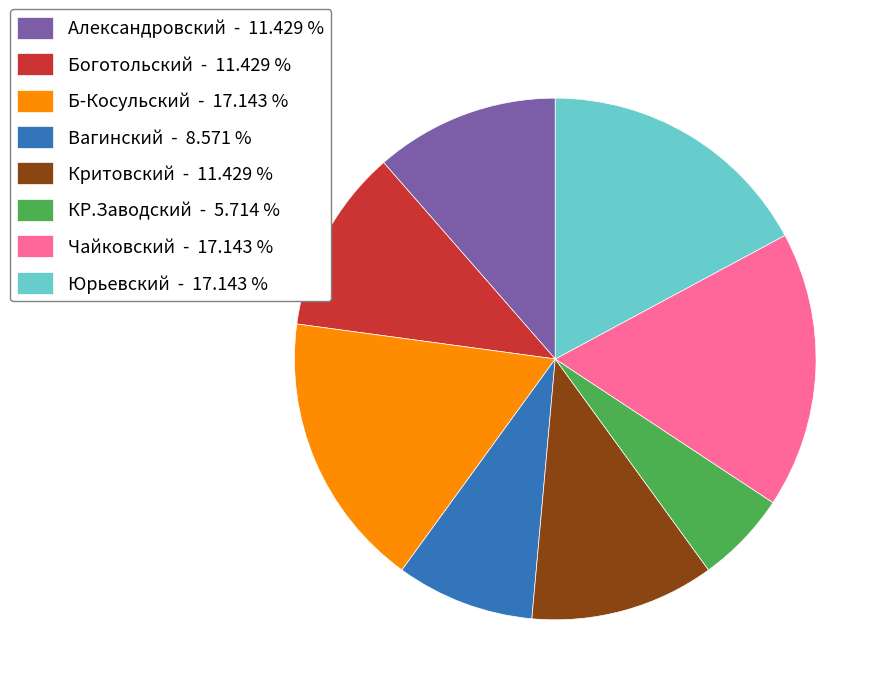

Between Александровский - 11.429 % and Вагинский - 8.571 %, which is larger?

Александровский - 11.429 %